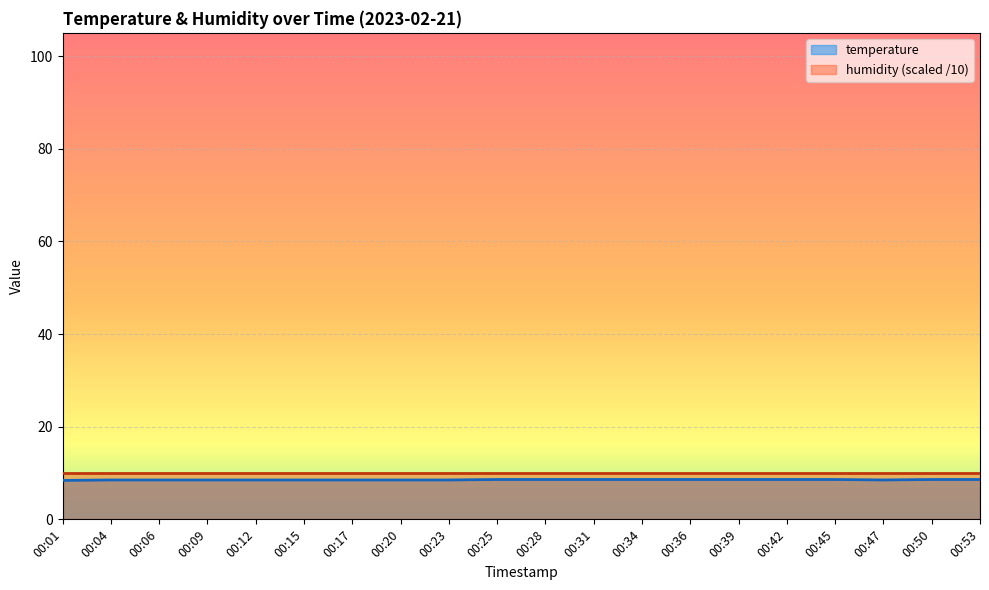

Rank the categories by value from lowest to highest.

00:01, 00:04, 00:06, 00:09, 00:12, 00:15, 00:17, 00:20, 00:23, 00:47, 00:25, 00:28, 00:31, 00:34, 00:36, 00:39, 00:42, 00:45, 00:50, 00:53